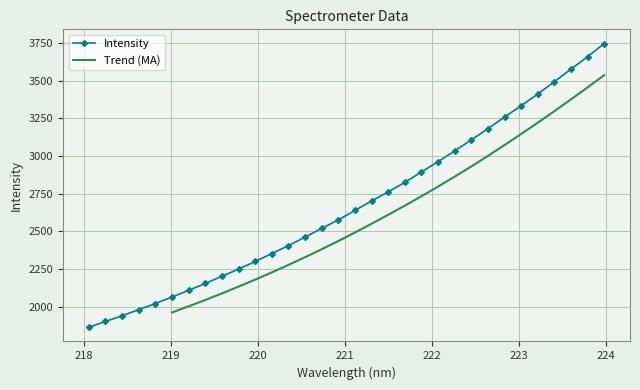

Rank the categories by value from lowest to highest.

218.0596, 218.2508, 218.442, 218.6332, 218.8244, 219.0156, 219.2067, 219.3979, 219.589, 219.7801, 219.9712, 220.1623, 220.3533, 220.5444, 220.7354, 220.9264, 221.1174, 221.3083, 221.4993, 221.6902, 221.8812, 222.0721, 222.263, 222.4538, 222.6447, 222.8355, 223.0264, 223.2172, 223.408, 223.5987, 223.7895, 223.9802